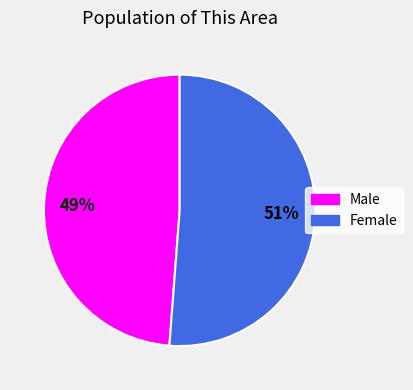

To the nearest percent, what is the difference between the Female and Male slice percentages?

2%